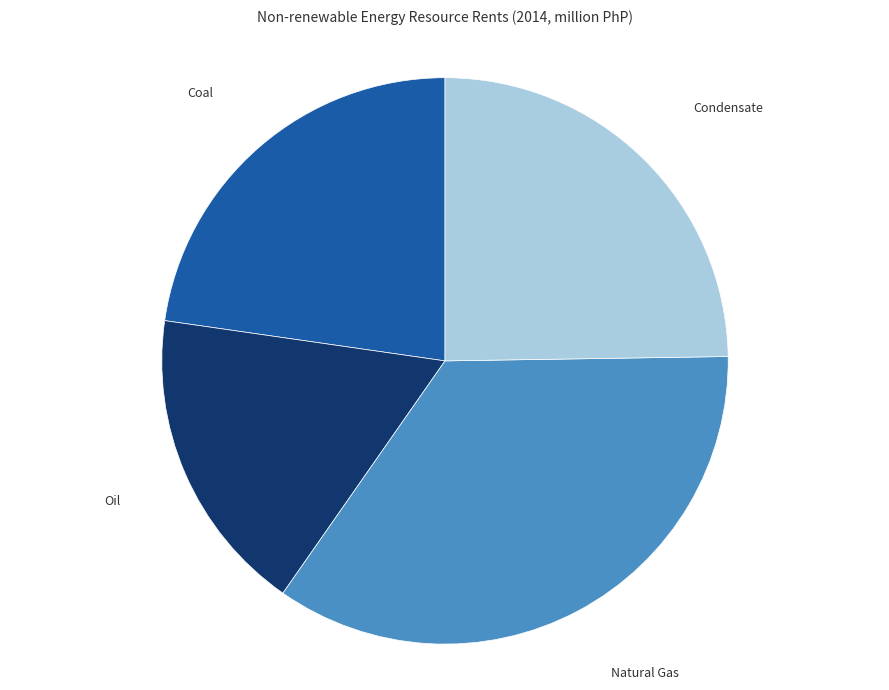

Count the number of slices in the pie.

4